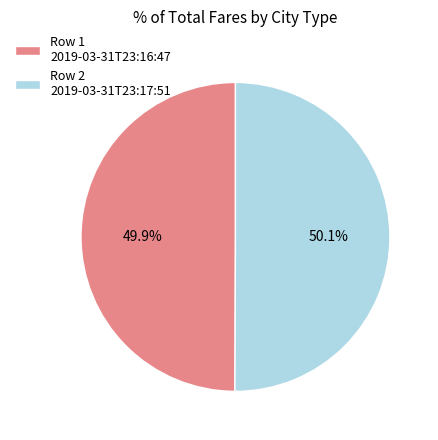

What is the total percentage of Row 2 2019-03-31T23:17:51 and Row 1 2019-03-31T23:16:47?

100.0%